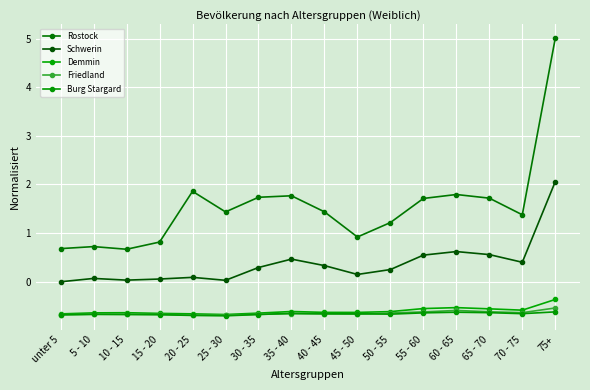

True or false: Demmin has more than 1 interior local peaks.

True